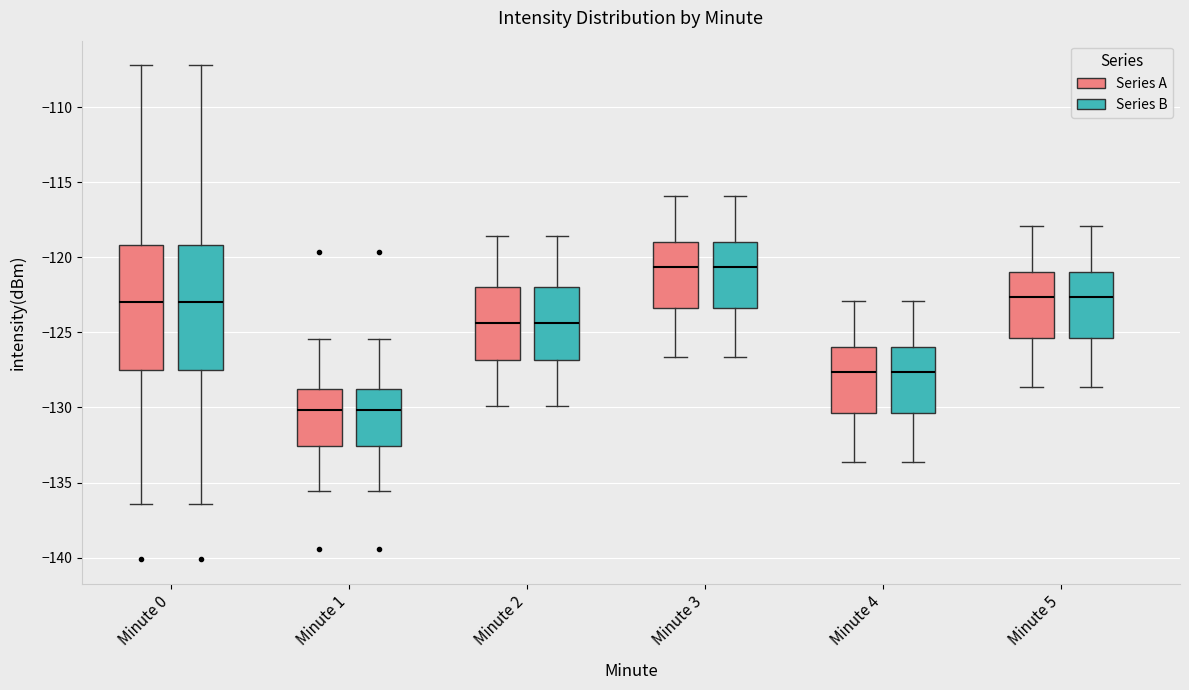

Reading left to right, read every box against the y-axis: the position of its median line, the range the box covers, and the ends of its whiskers. The values are not printed on the chart, so give them approximately, as read against the axis.

Minute 0 (Series A): median -123.0, box -127.5 to -119.0, whiskers -136.5 to -107.0
Minute 0 (Series B): median -123.0, box -127.5 to -119.0, whiskers -136.5 to -107.0
Minute 1 (Series A): median -130.0, box -132.5 to -129.0, whiskers -135.5 to -125.5
Minute 1 (Series B): median -130.0, box -132.5 to -129.0, whiskers -135.5 to -125.5
Minute 2 (Series A): median -124.5, box -127.0 to -122.0, whiskers -130.0 to -118.5
Minute 2 (Series B): median -124.5, box -127.0 to -122.0, whiskers -130.0 to -118.5
Minute 3 (Series A): median -120.5, box -123.5 to -119.0, whiskers -126.5 to -116.0
Minute 3 (Series B): median -120.5, box -123.5 to -119.0, whiskers -126.5 to -116.0
Minute 4 (Series A): median -127.5, box -130.5 to -126.0, whiskers -133.5 to -123.0
Minute 4 (Series B): median -127.5, box -130.5 to -126.0, whiskers -133.5 to -123.0
Minute 5 (Series A): median -122.5, box -125.5 to -121.0, whiskers -128.5 to -118.0
Minute 5 (Series B): median -122.5, box -125.5 to -121.0, whiskers -128.5 to -118.0